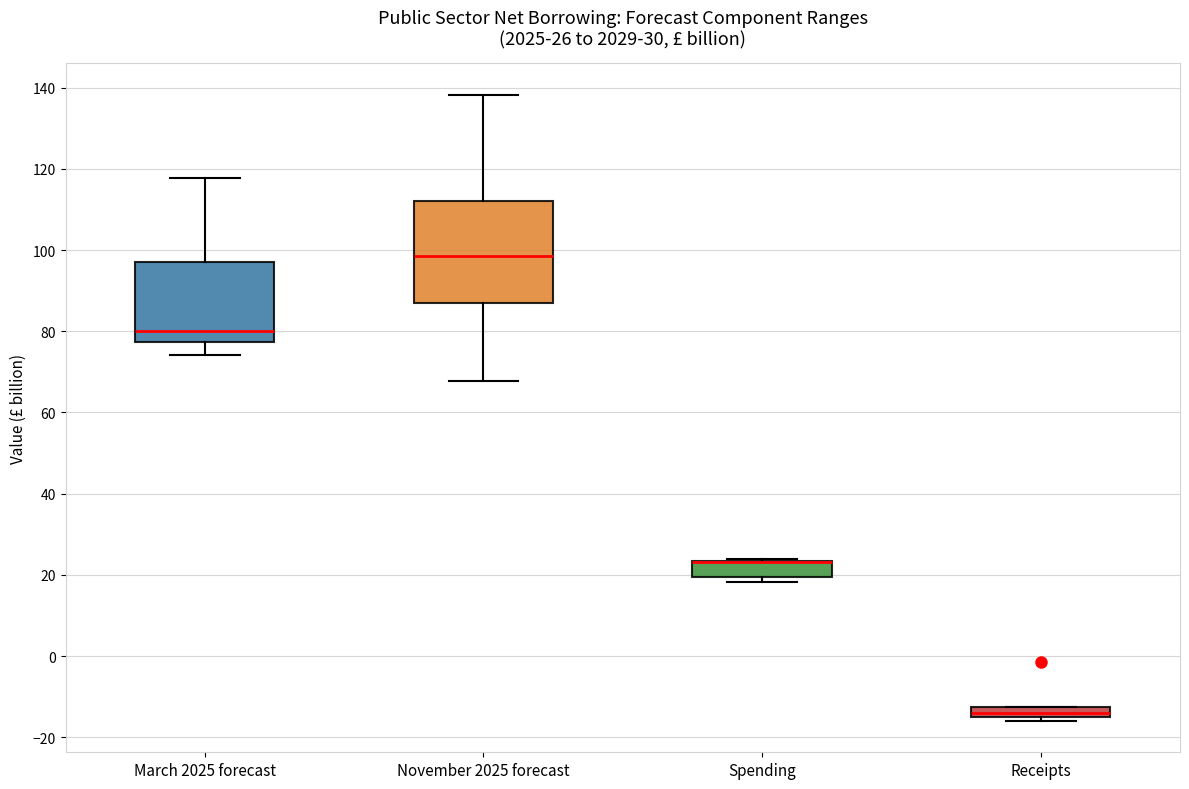

Which box is the tallest, from its lower edge to its upper edge?

November 2025 forecast